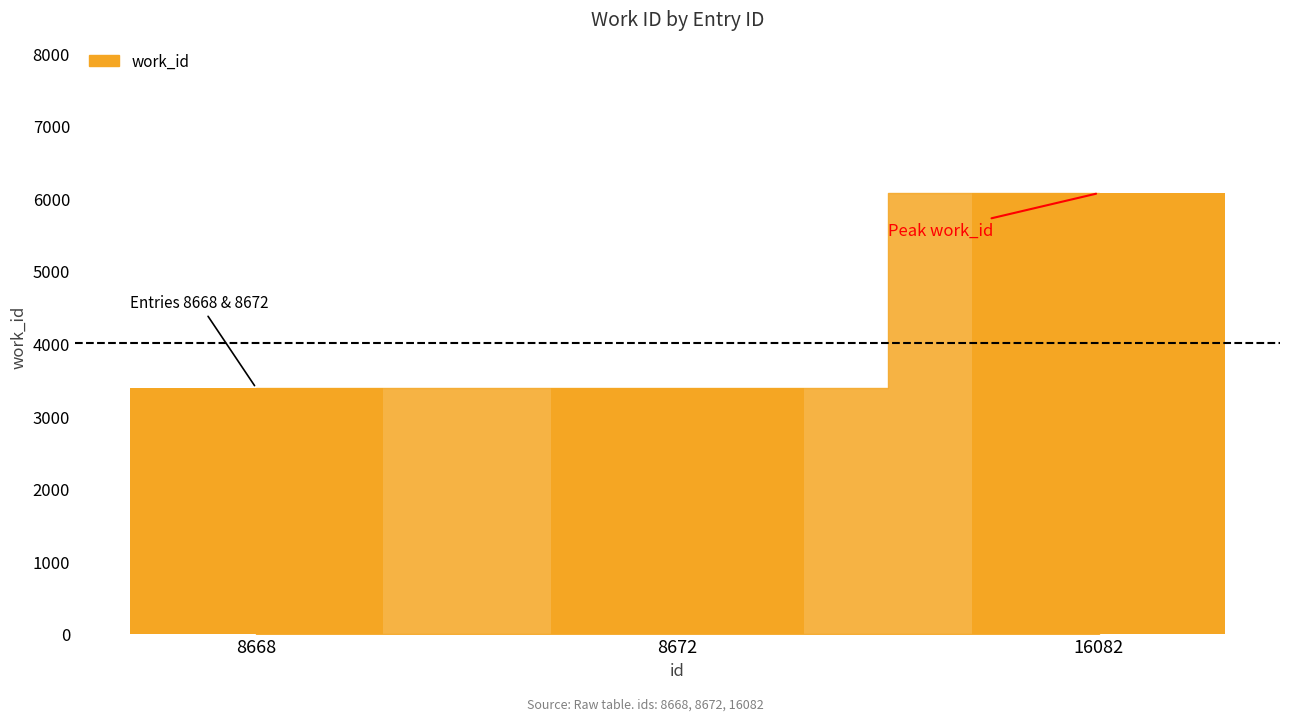

Does the chart contain stacked bars?

No